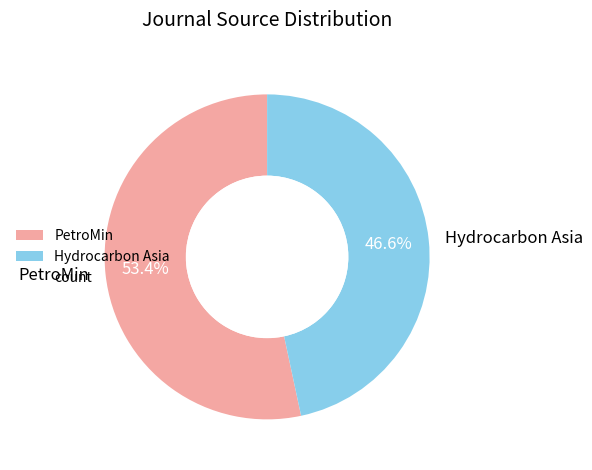

Count the number of slices in the pie.

2